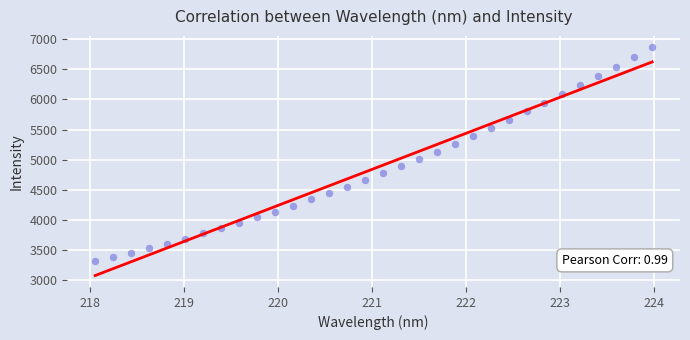

What is the range of Y values (max minus min)?

3555.8